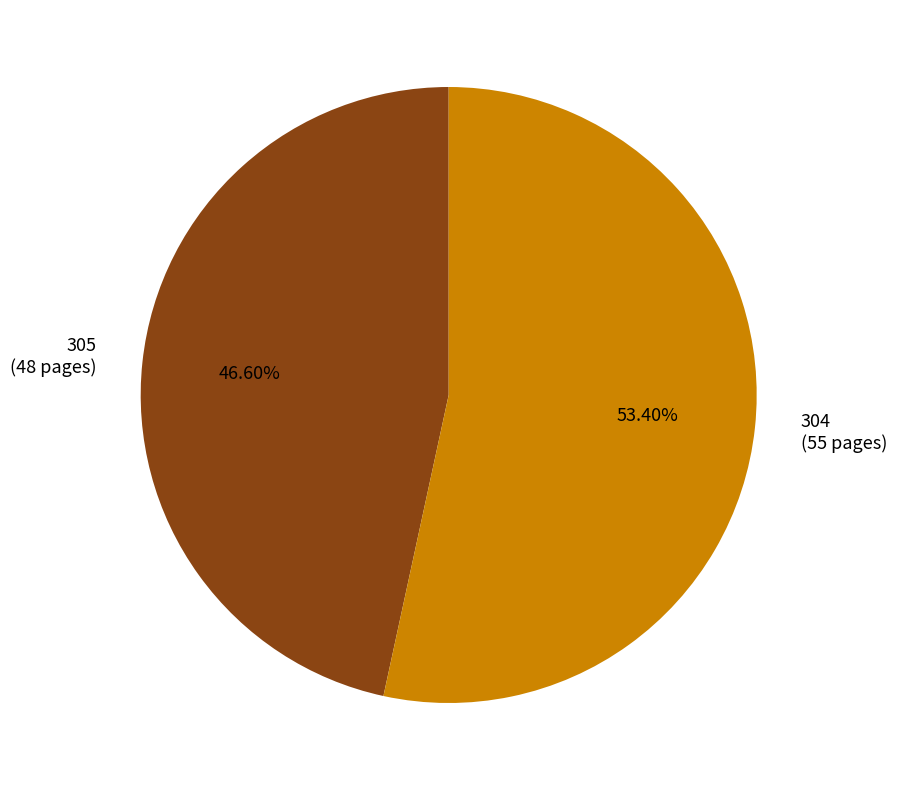

Is there a majority slice in this chart?

Yes